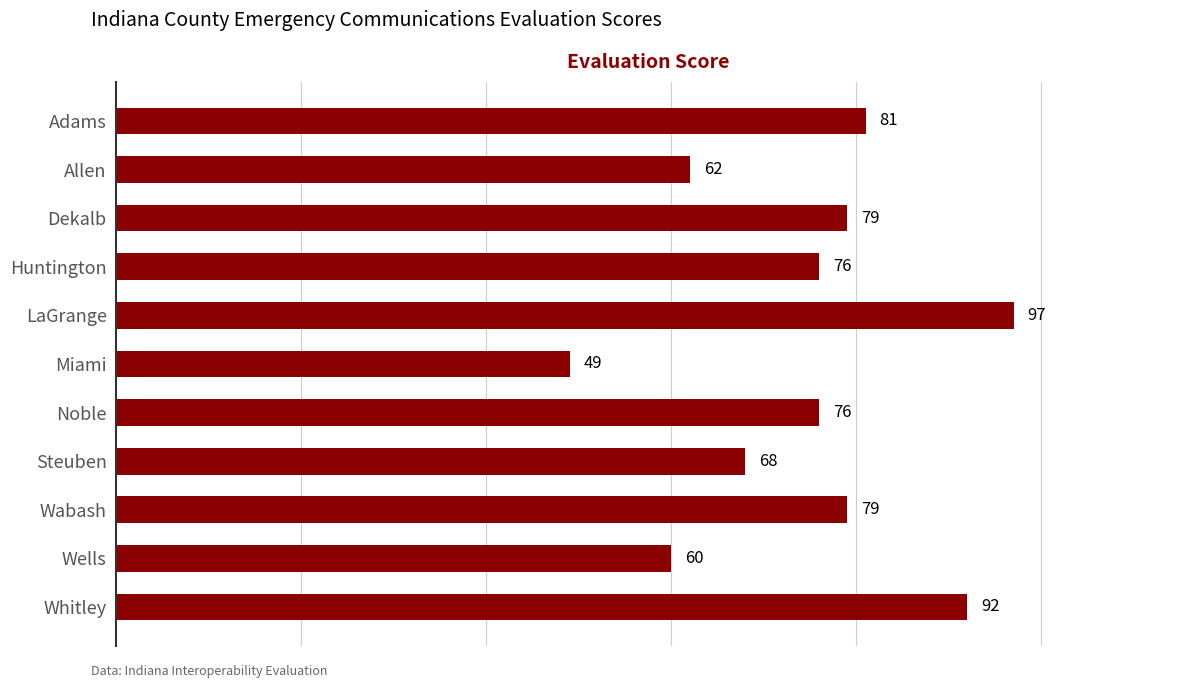

The value at Whitley is 122. True or false?

False